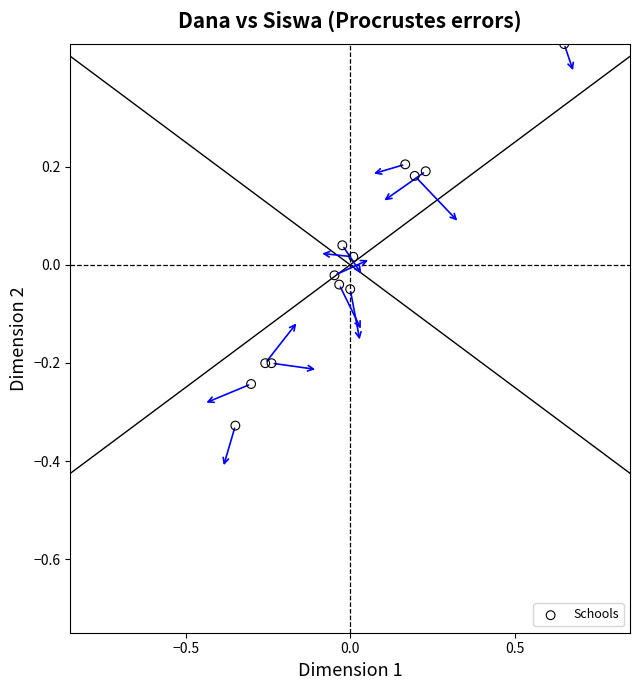

What is the range of Y values (max minus min)?

0.8